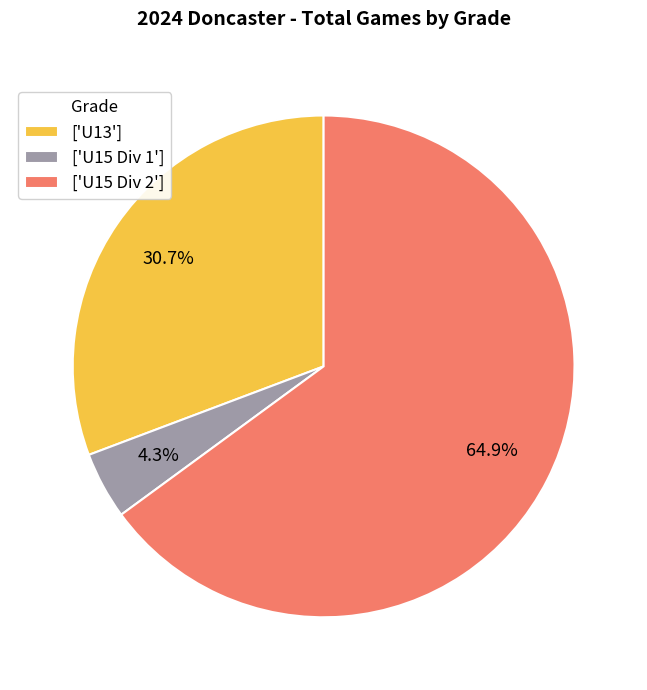

To the nearest percent, what is the average slice percentage?

33%